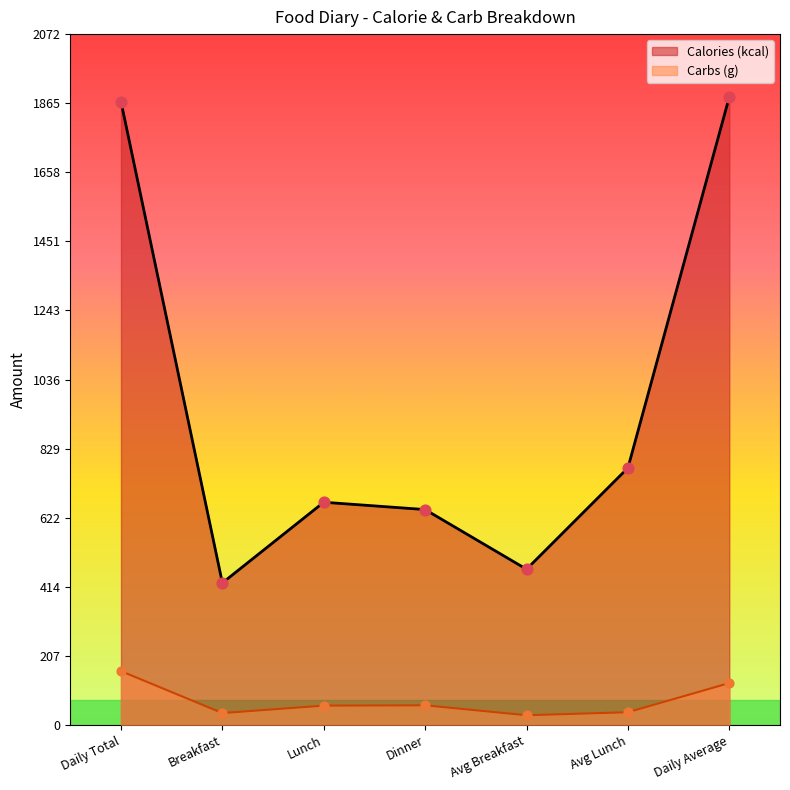

What are all the series names shown in the legend?

Calories (kcal), Carbs (g)